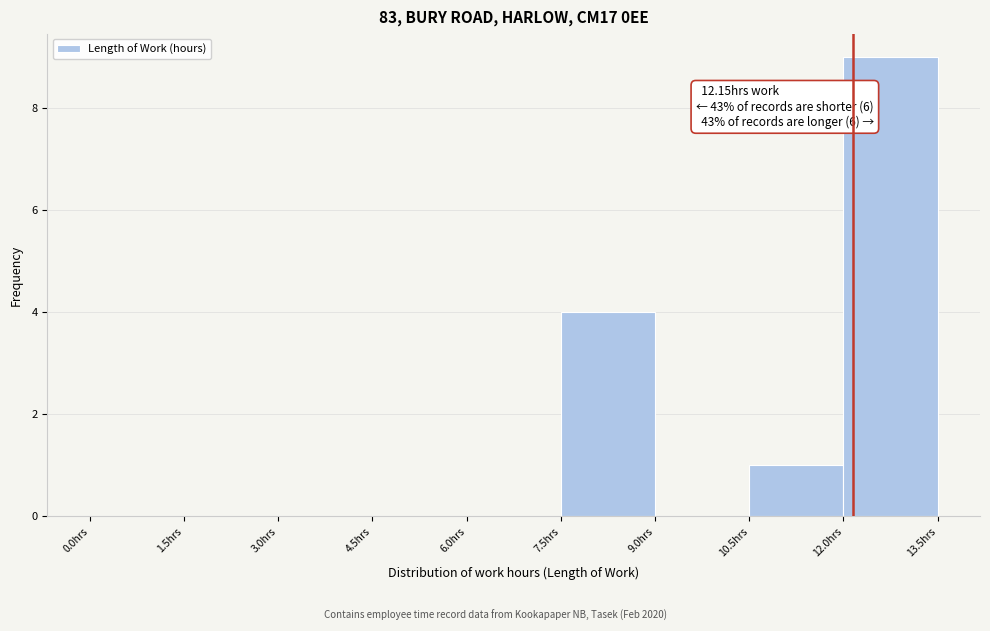

Over which range of the x-axis is the bar tallest?

12.0 to 13.5